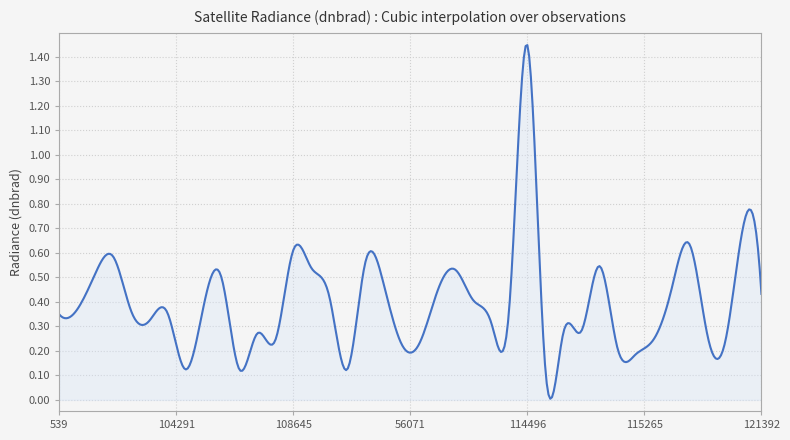

How many lines are shown in the chart?

1